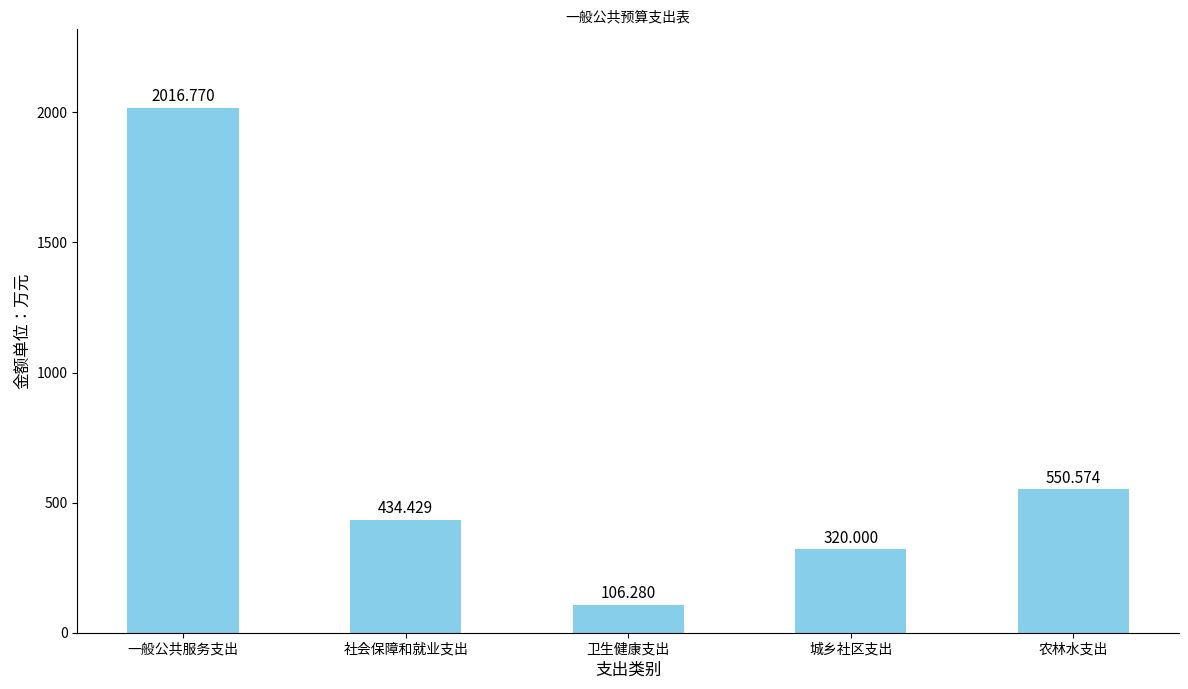

How many categories are shown in the chart?

5